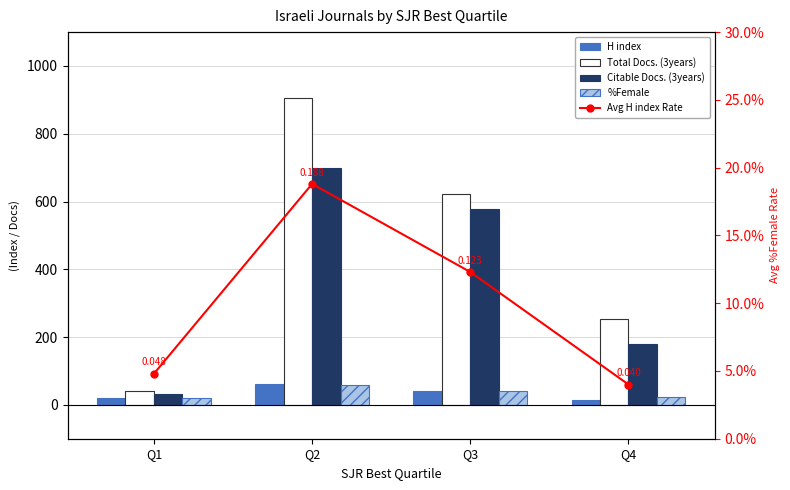

What is the average value of the Avg H index Rate series?

0.1